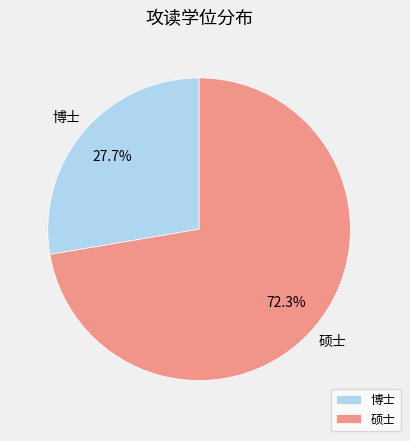

What percentage is the 博士 slice, to the nearest percent?

28%